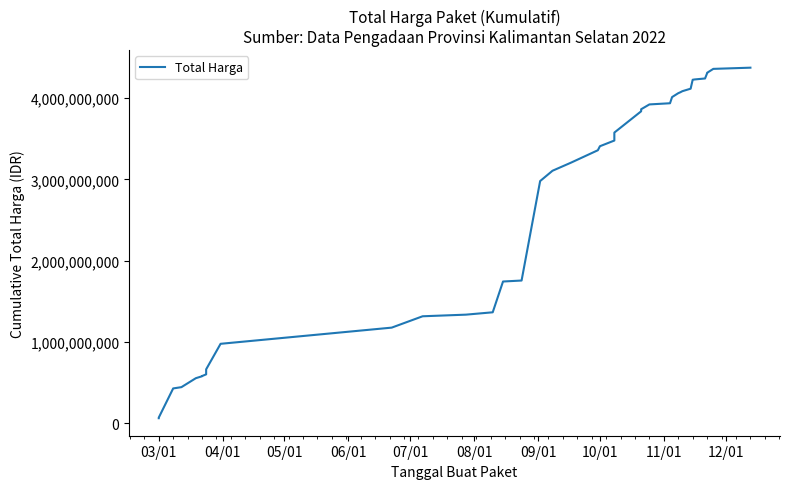

How many values are below 3359014025?

20